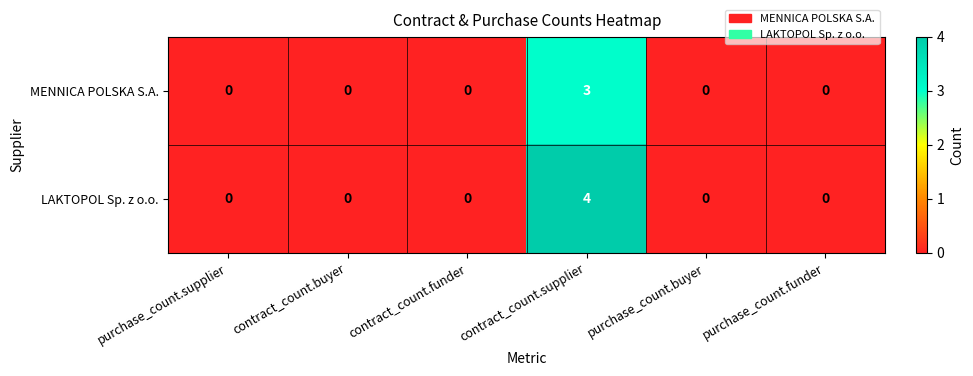

The LAKTOPOL Sp. z o.o. series shows 0 at purchase_count.funder. True or false?

True